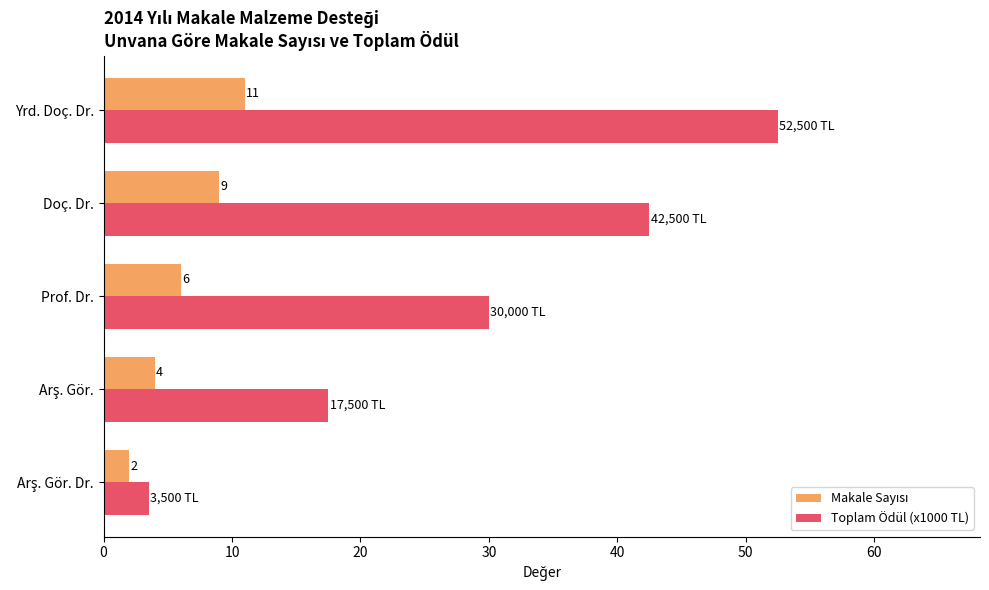

Where is Toplam Ödül (x1000 TL) nearest to the value 28?

Prof. Dr.